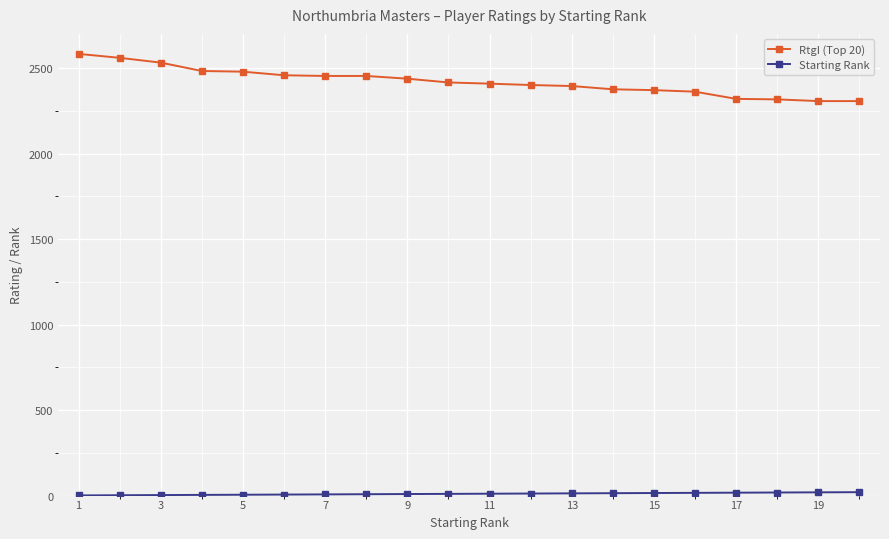

At how many categories does at least one series exceed 739?

20